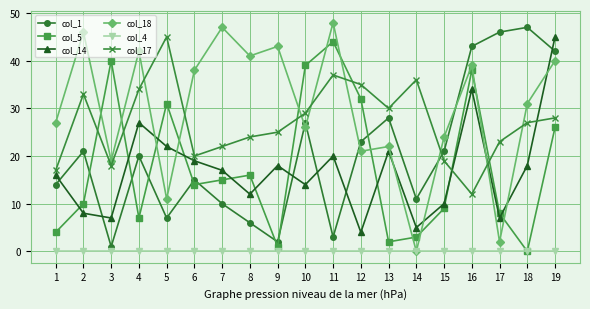

Where is the first local maximum for col_14?

4